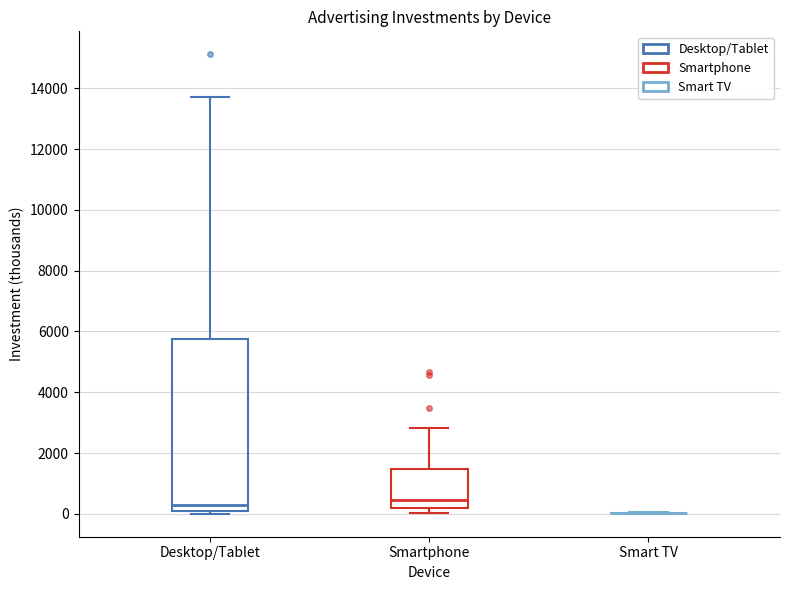

Reading left to right, read every box against the y-axis: the position of its median line, the range the box covers, and the ends of its whiskers. The values are not printed on the chart, so give them approximately, as read against the axis.

Desktop/Tablet: median 200, box 0 to 5800, whiskers 0 (just below the box's lower edge) to 13800
Smartphone: median 400, box 200 to 1400, whiskers 0 to 2800
Smart TV: box collapsed to a line at 0, whiskers 0 to 0